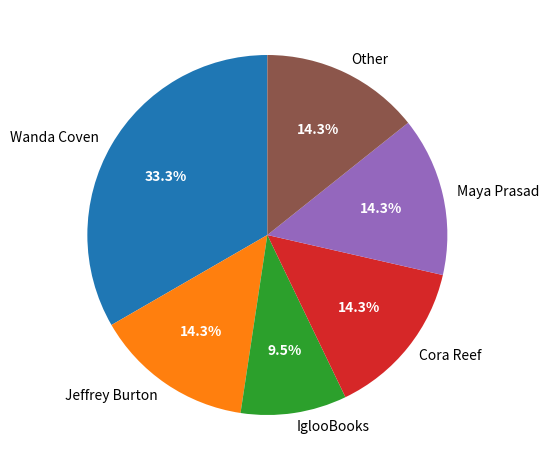

The Maya Prasad slice represents 7% of the pie. True or false?

False